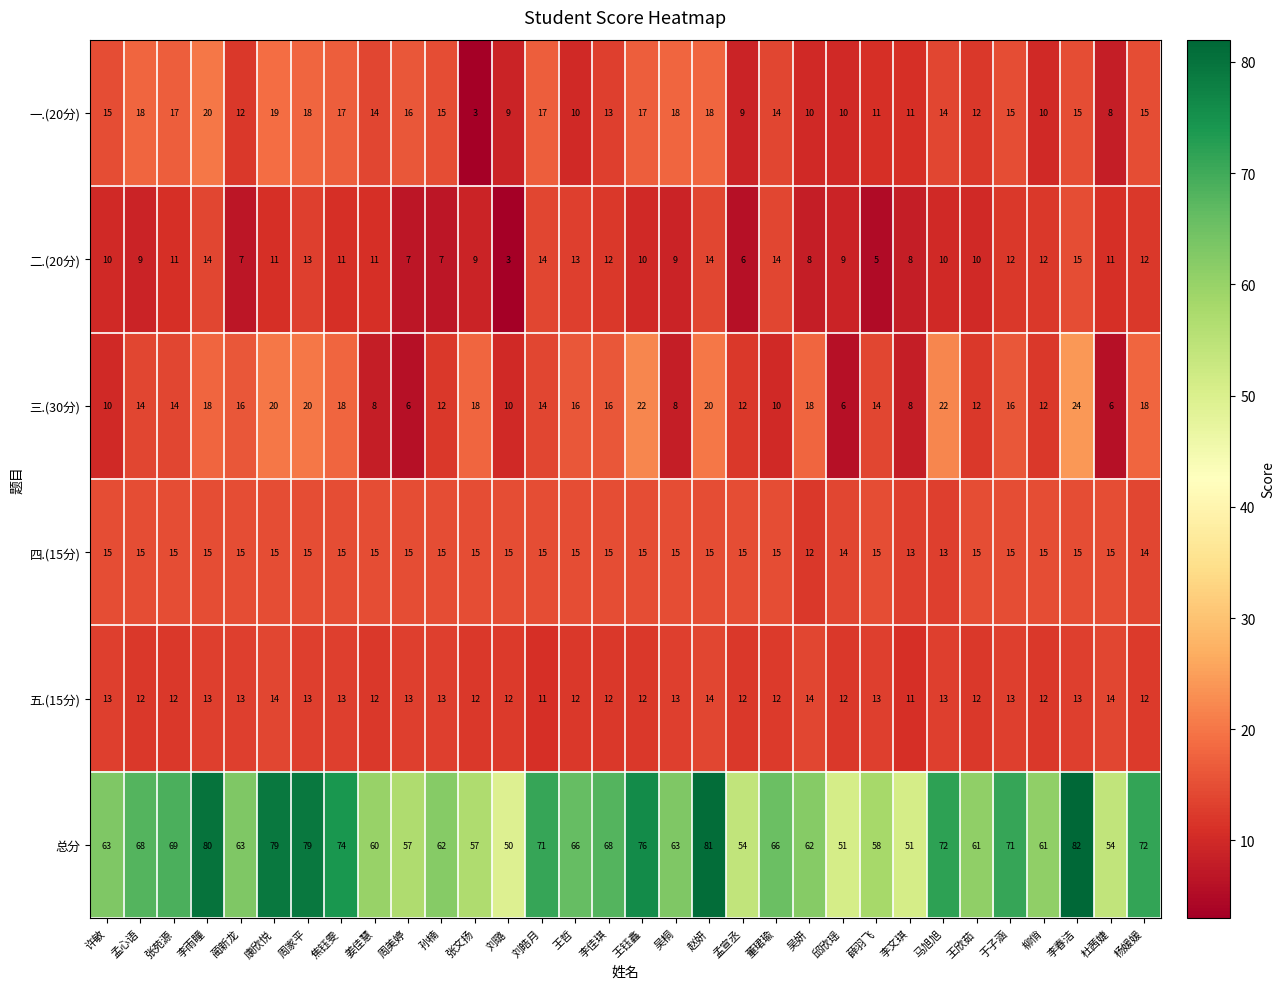

Which series has the largest range (max minus min)?

总分